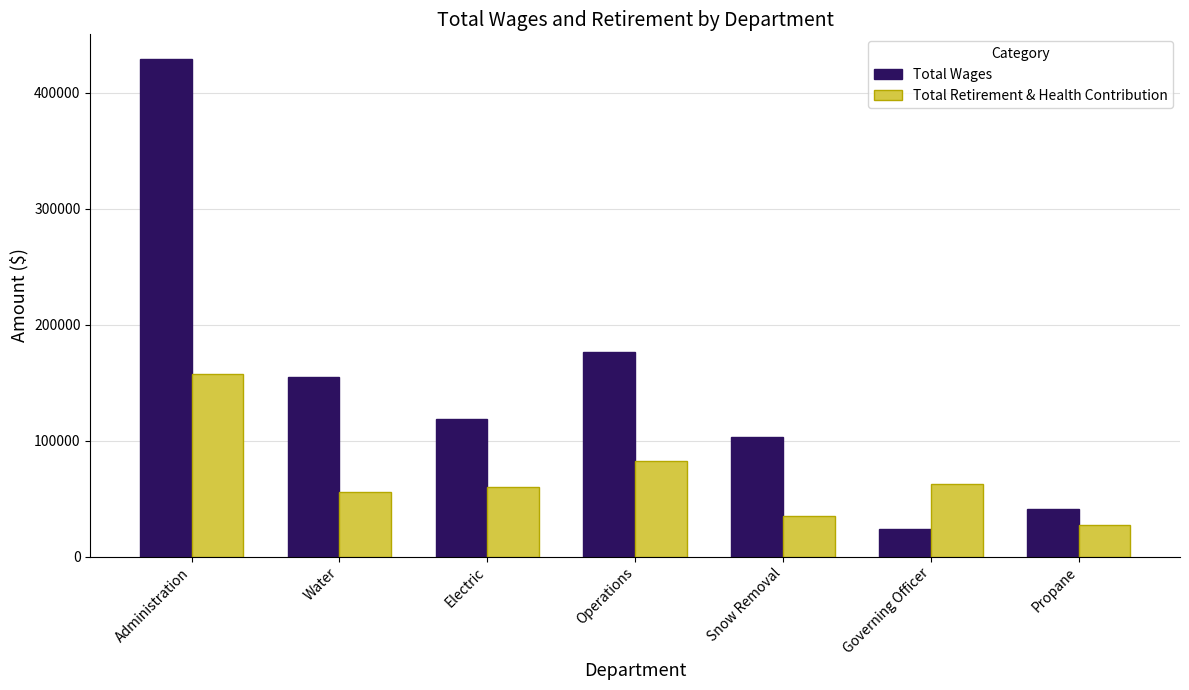

What is the sum of the Total Retirement & Health Contribution values at Snow Removal and Governing Officer?

97655